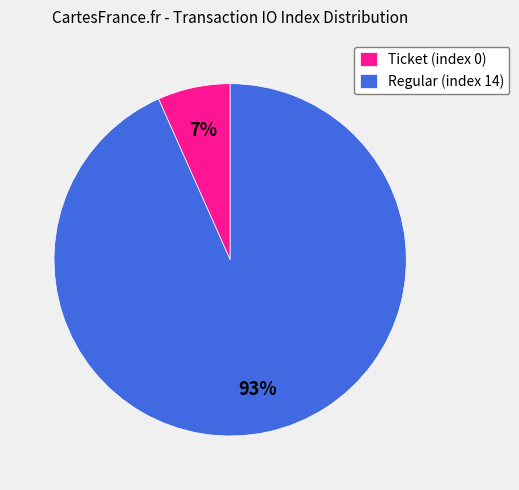

Rank the categories by value from lowest to highest.

Ticket (index 0), Regular (index 14)